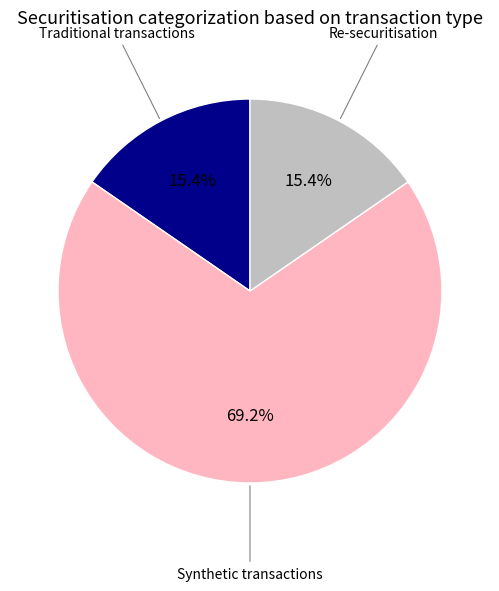

To the nearest percent, what is the average slice percentage?

33%